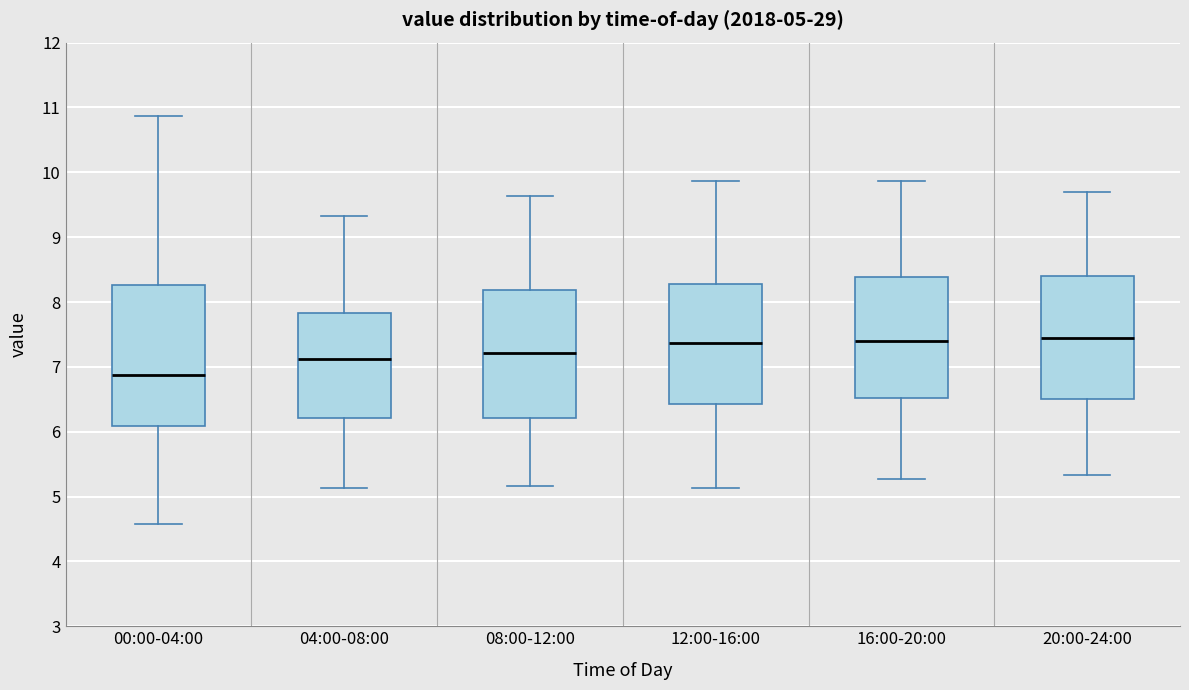

Comparing the boxes themselves (not the whiskers), which one is the tallest?

00:00-04:00